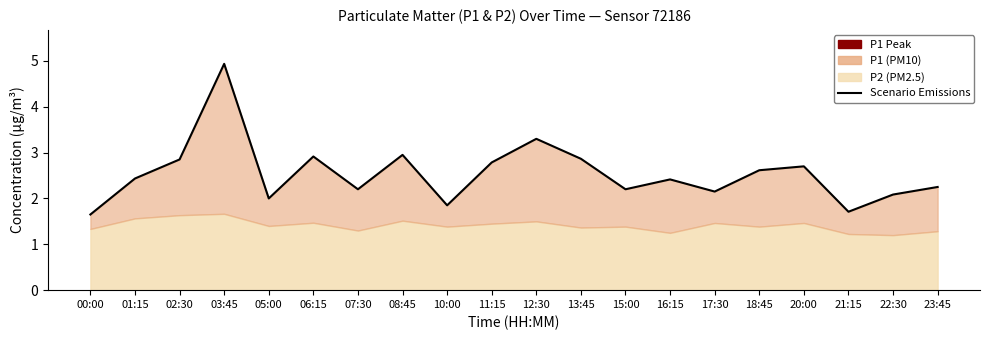

Where is the first local minimum?

05:00